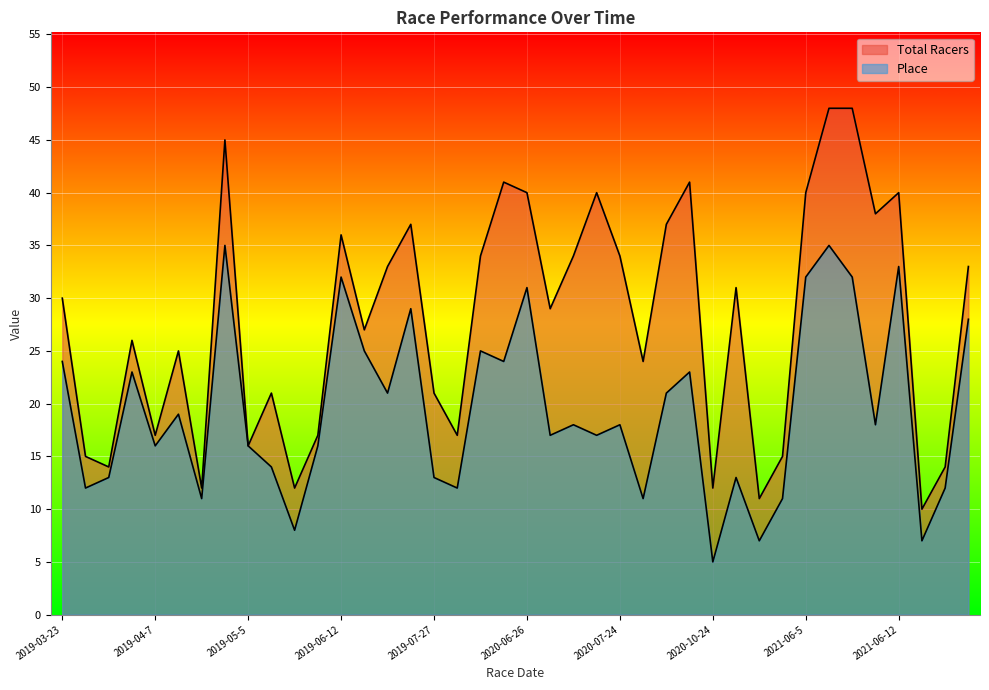

What is the difference between the maximum and second lowest values in the Total Racers series?

37